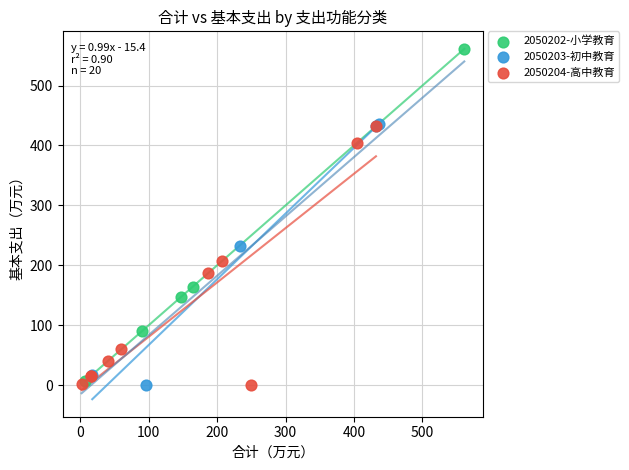

Which series contains the highest Y value?

2050202-小学教育